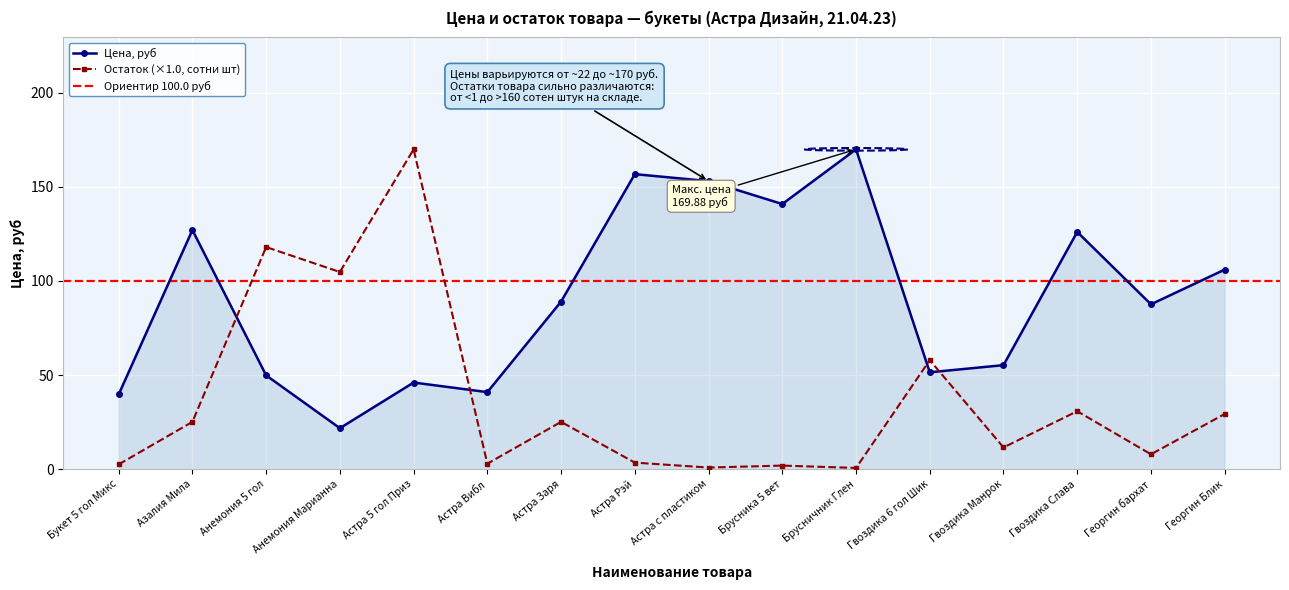

What is the spread (max minus min) of values at Букет 5 гол Микс?

37.2